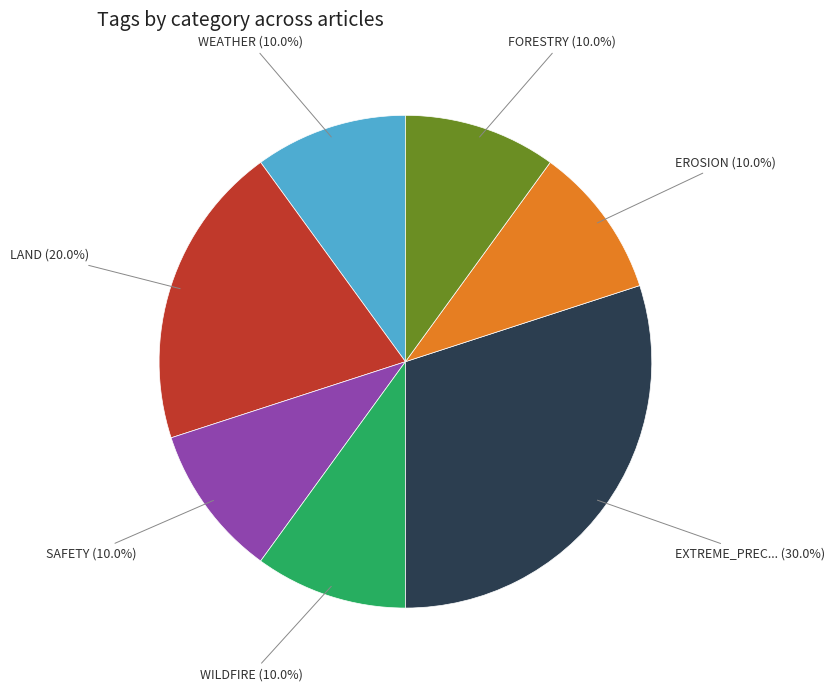

Is there a majority slice in this chart?

No